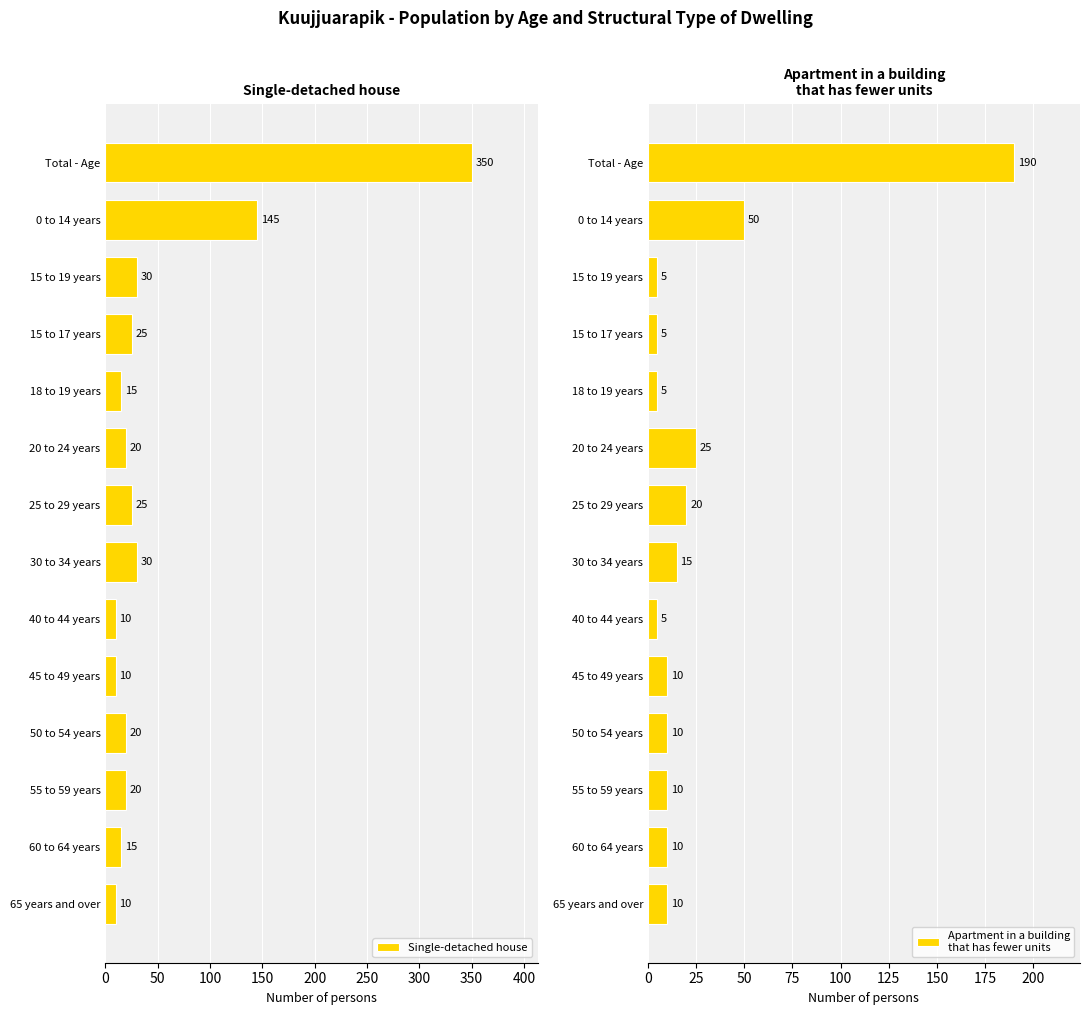

Rank the series by their maximum value, from highest to lowest.

Single-detached house, Apartment in a building
that has fewer units